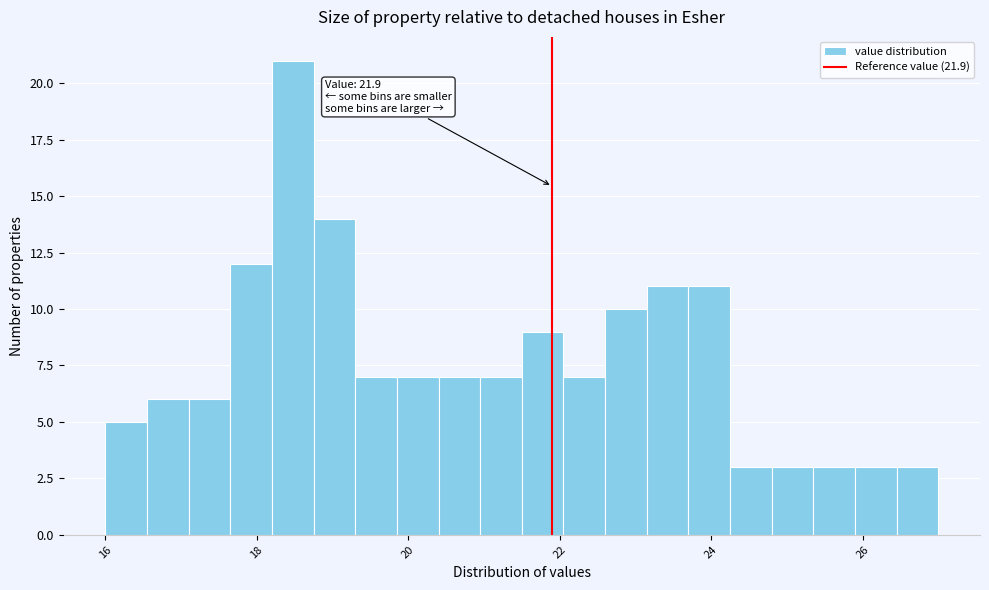

Around what value on the x-axis is the tallest bar? Give the approximate position of its centre, as read against the axis.

18.4